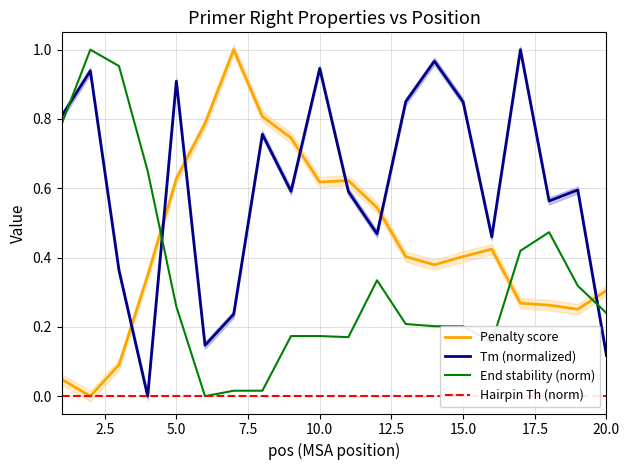

After their last crossing, which series has the higher values: Tm (normalized) or End stability (norm)?

End stability (norm)